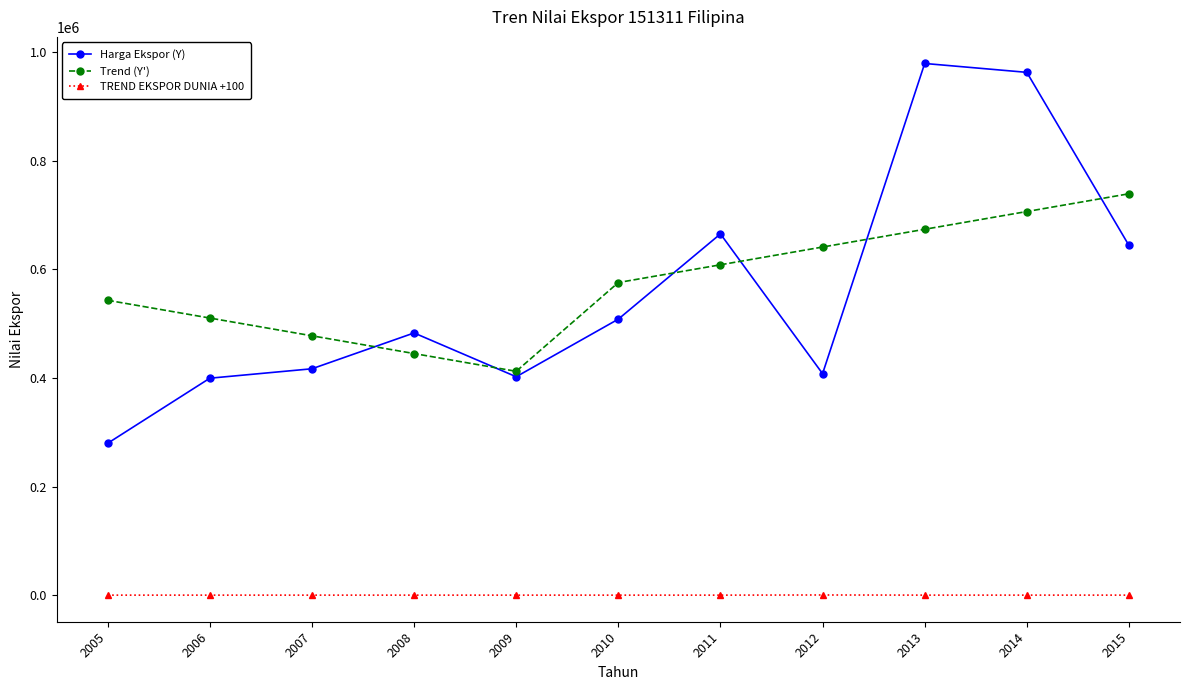

What is the total value across all series at 2010?

1083773.7